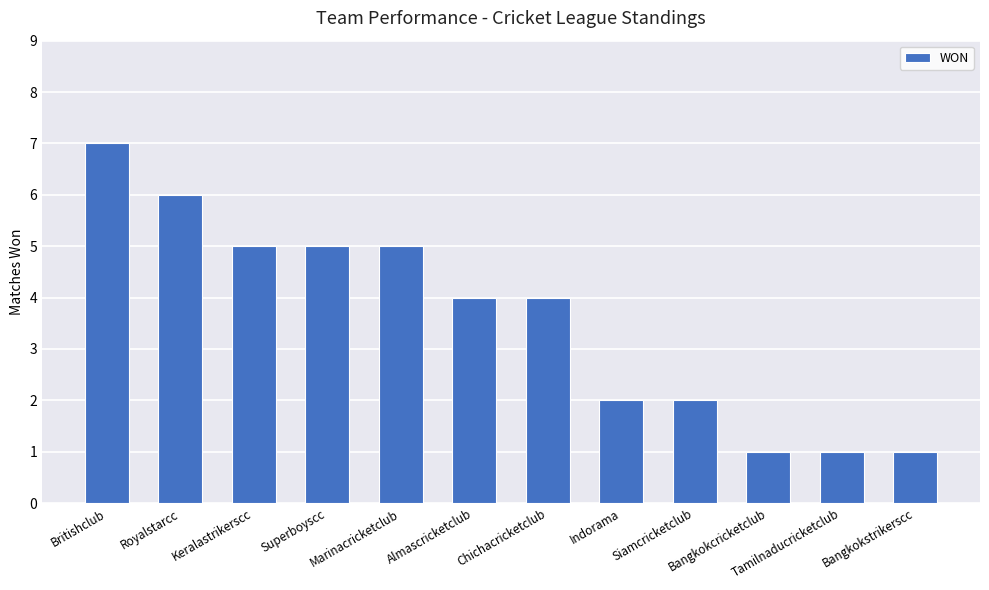

Reading right to left, transcribe all the data shown in this chart.

1	1	1	2	2	4	4	5	5	5	6	7